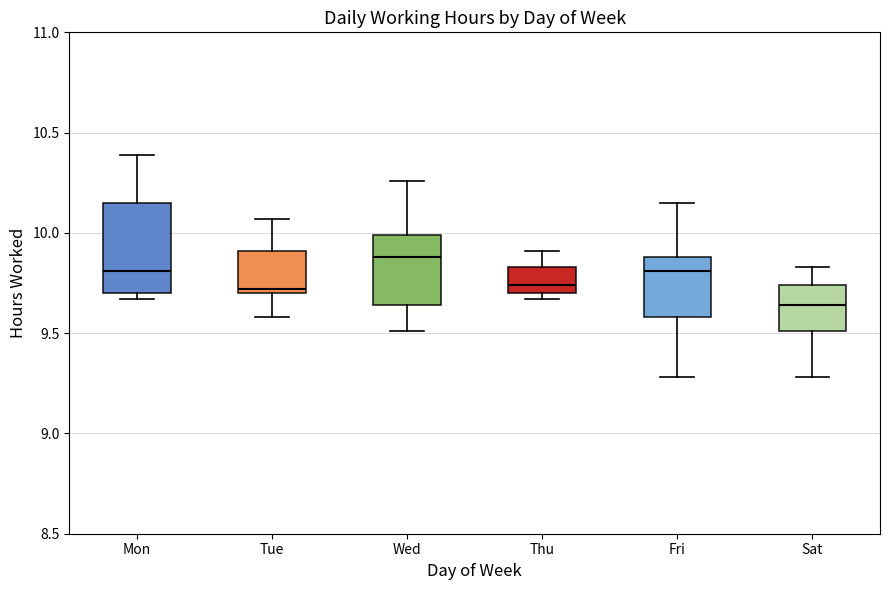

Reading left to right, transcribe this box plot: for each box, give where its median line is, the range the box spans, and where its two whiskers end, as read against the y-axis. The values are not printed on the chart, so give them approximately, as read against the axis.

Mon: median 9.80, box 9.70 to 10.15, whiskers 9.65 to 10.40
Tue: median 9.70 (just above the box's lower edge), box 9.70 to 9.90, whiskers 9.60 to 10.05
Wed: median 9.90, box 9.65 to 10.00, whiskers 9.50 to 10.25
Thu: median 9.75, box 9.70 to 9.85, whiskers 9.65 to 9.90
Fri: median 9.80, box 9.60 to 9.90, whiskers 9.30 to 10.15
Sat: median 9.65, box 9.50 to 9.75, whiskers 9.30 to 9.85